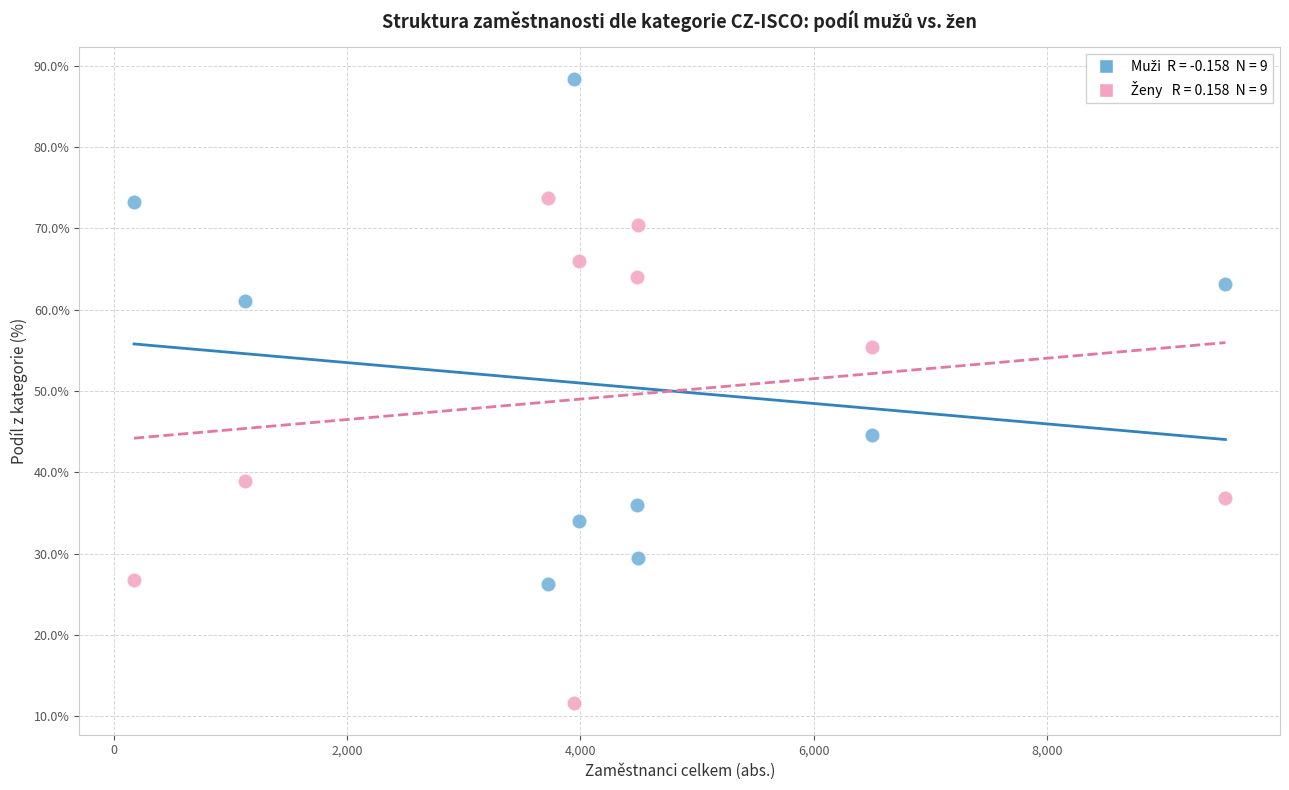

Across all data points, what is the range of Y values (max minus min)?

76.8